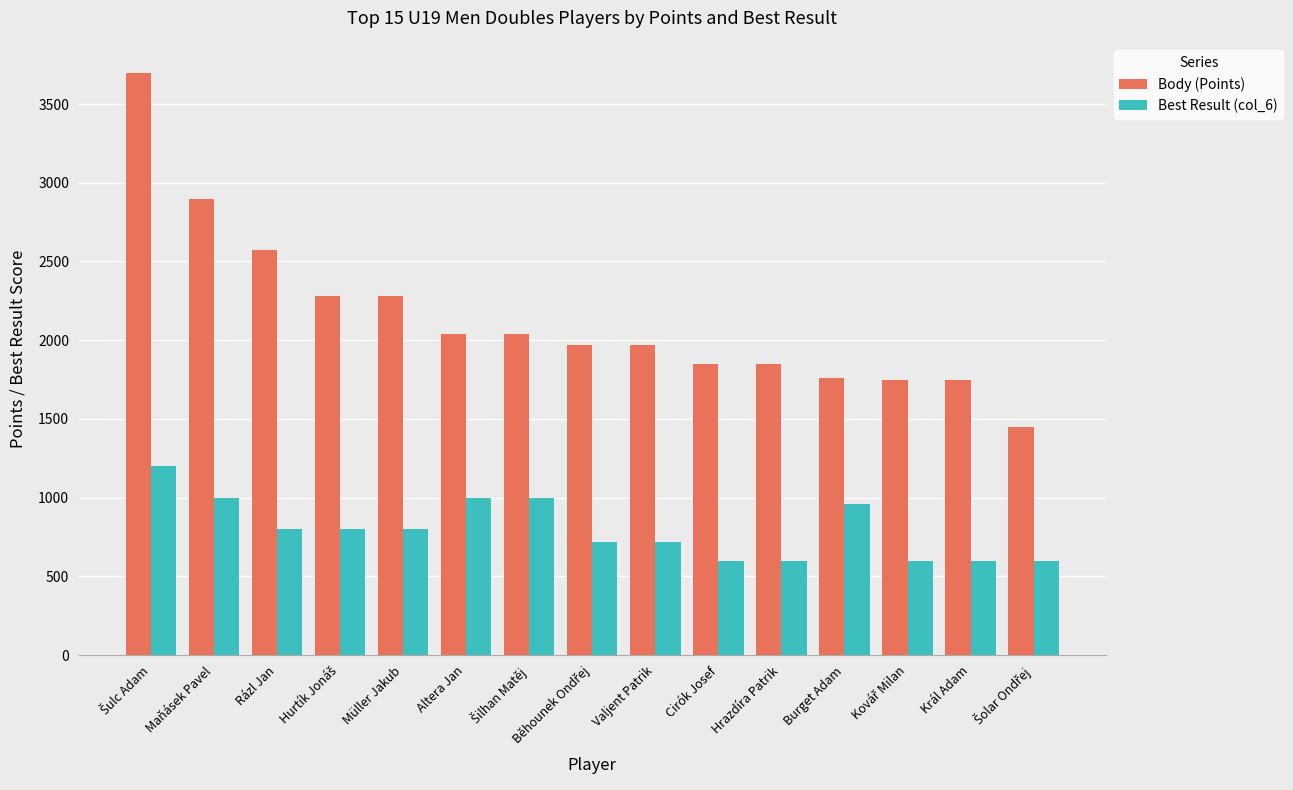

What is the total value across all series at Burget Adam?

2720